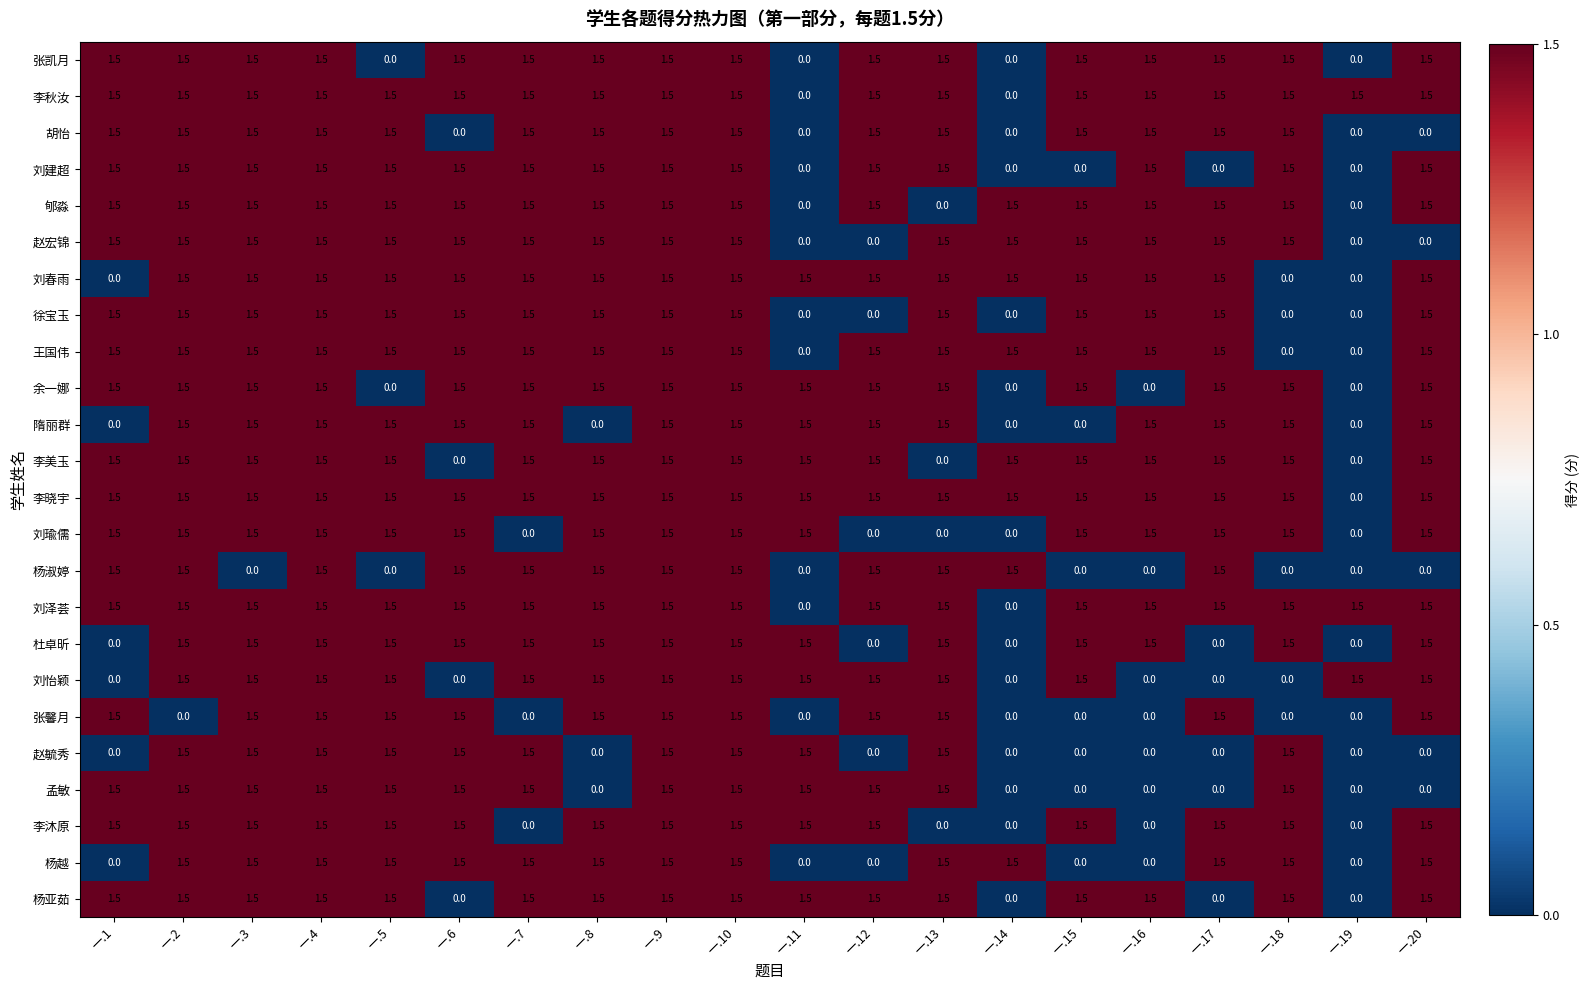

At how many categories does at least one series exceed 0?

20